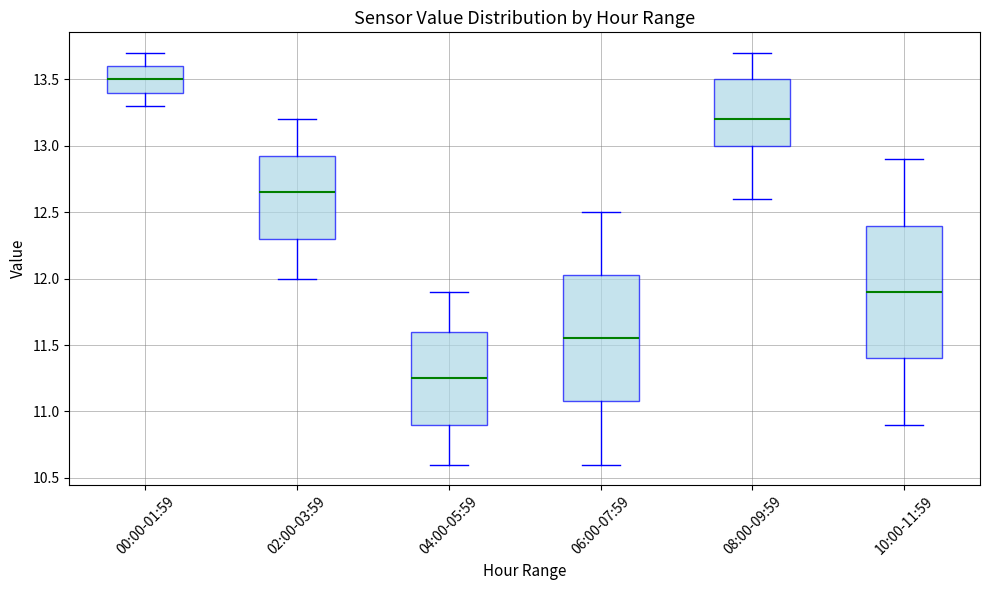

Reading left to right, transcribe this box plot: for each box, give where its median line is, the range the box spans, and where its two whiskers end, as read against the y-axis. The values are not printed on the chart, so give them approximately, as read against the axis.

00:00-01:59: median 13.50, box 13.40 to 13.60, whiskers 13.30 to 13.70
02:00-03:59: median 12.65, box 12.30 to 12.95, whiskers 12.00 to 13.20
04:00-05:59: median 11.25, box 10.90 to 11.60, whiskers 10.60 to 11.90
06:00-07:59: median 11.55, box 11.10 to 12.05, whiskers 10.60 to 12.50
08:00-09:59: median 13.20, box 13.00 to 13.50, whiskers 12.60 to 13.70
10:00-11:59: median 11.90, box 11.40 to 12.40, whiskers 10.90 to 12.90